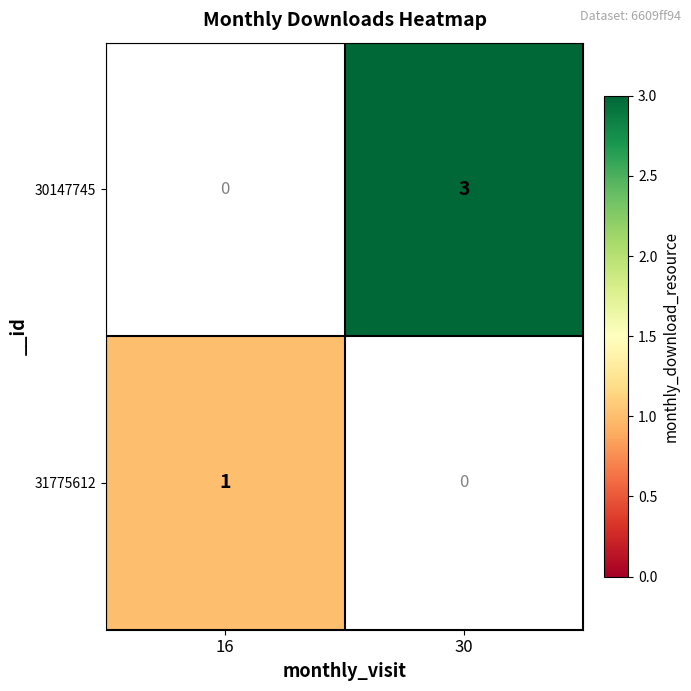

Is the value of 31775612 at 16 greater than the value of 30147745 at 30?

No